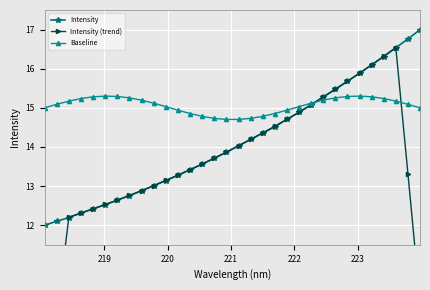

Reading left to right, what are all the values shown in this chart?

Intensity: 12.0	12.1	12.2	12.3	12.4	12.5	12.6	12.8	12.9	13.0	13.1	13.3	13.4	13.6	13.7	13.9	14.0	14.2	14.4	14.5	14.7	14.9	15.1	15.3	15.5	15.7	15.9	16.1	16.3	16.5	16.8	17.0
Intensity (trend): 7.3	9.7	12.2	12.3	12.4	12.5	12.6	12.8	12.9	13.0	13.1	13.3	13.4	13.6	13.7	13.9	14.0	14.2	14.4	14.5	14.7	14.9	15.1	15.3	15.5	15.7	15.9	16.1	16.3	16.5	13.3	10.1
Baseline: 15.0	15.1	15.2	15.2	15.3	15.3	15.3	15.3	15.2	15.1	15.0	14.9	14.9	14.8	14.7	14.7	14.7	14.7	14.8	14.9	14.9	15.0	15.1	15.2	15.3	15.3	15.3	15.3	15.2	15.2	15.1	15.0